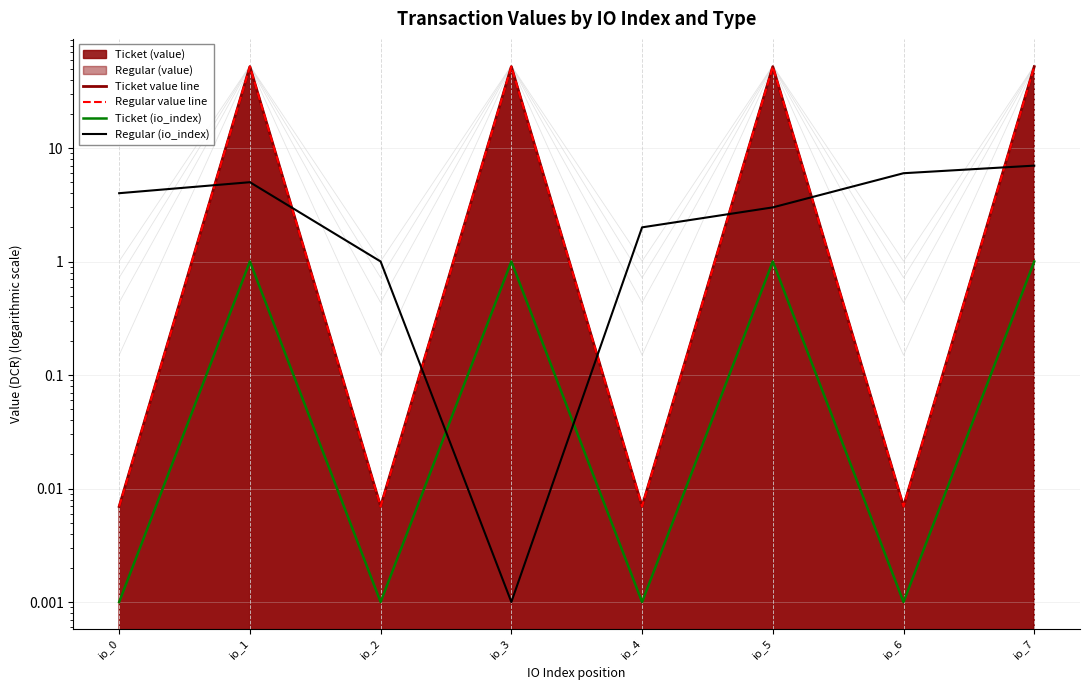

List the labels in order of Ticket (io_index) value, smallest first.

io_0, io_2, io_4, io_6, io_1, io_3, io_5, io_7